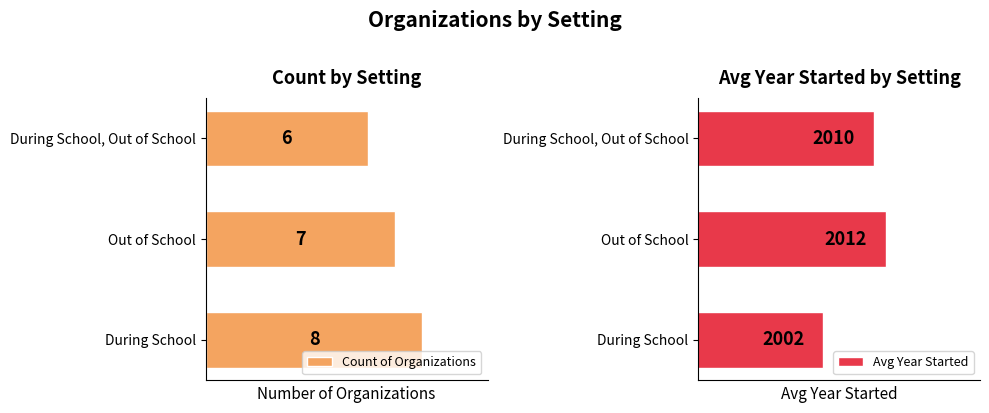

List the labels in order of Count of Organizations value, largest first.

During School, Out of School, During School, Out of School